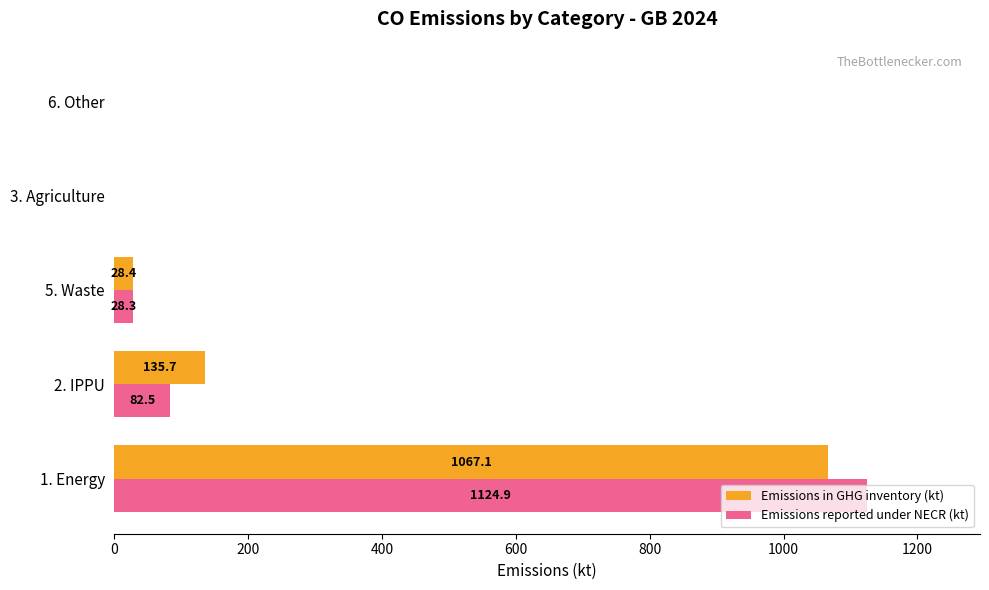

What is the sum of the Emissions in GHG inventory (kt) values at 1. Energy and 6. Other?

1067.1